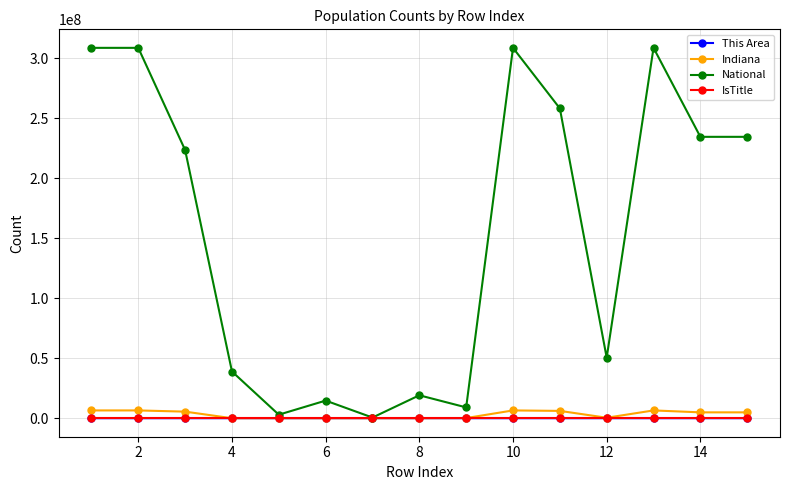

At how many categories does at least one series exceed 55592406?

8